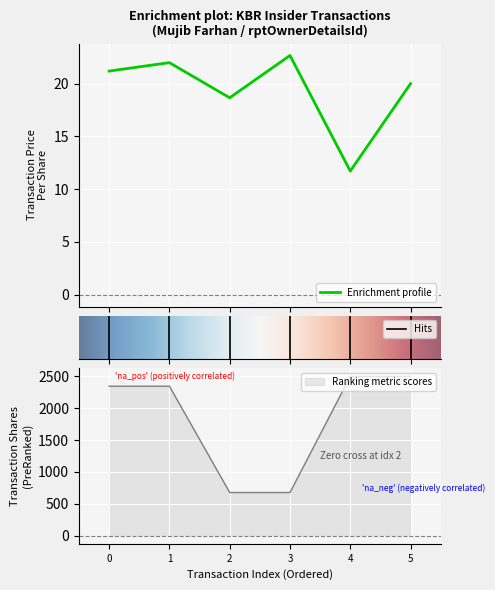

The value of Ranking metric scores at 4 is 4012. True or false?

False